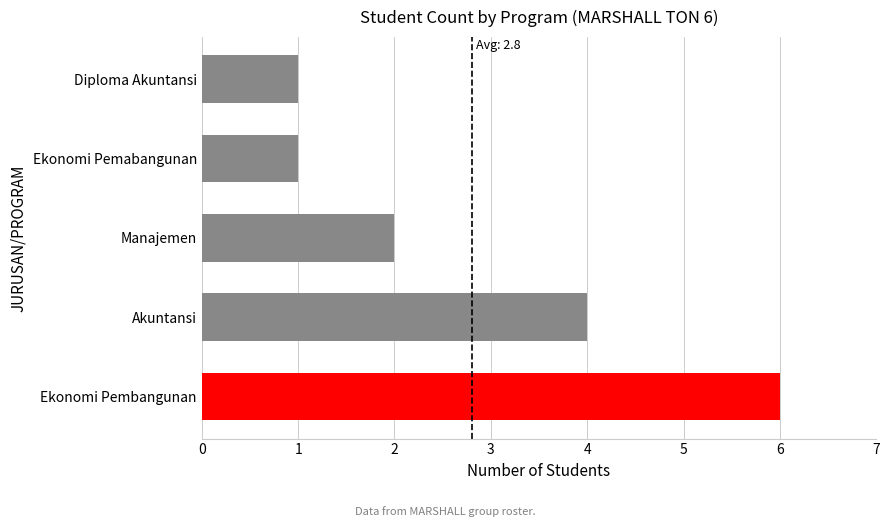

Which has a higher value, Akuntansi or Ekonomi Pembangunan?

Ekonomi Pembangunan